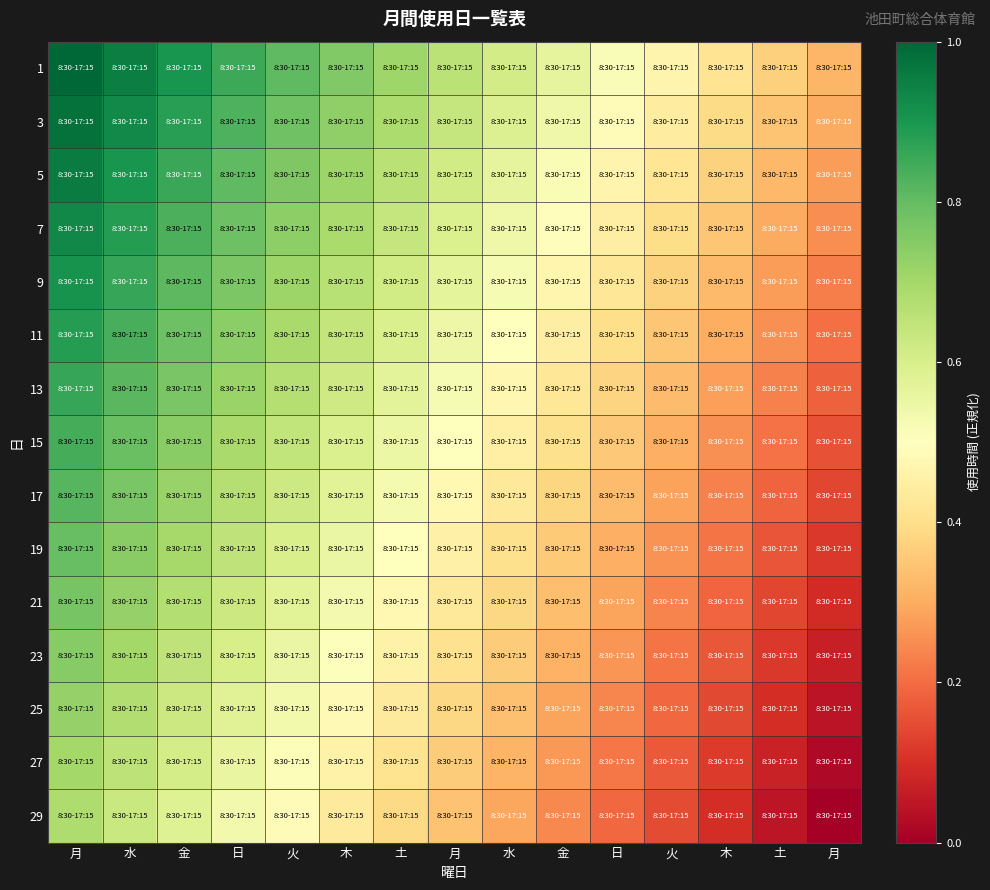

Count the number of categories in the chart.

15